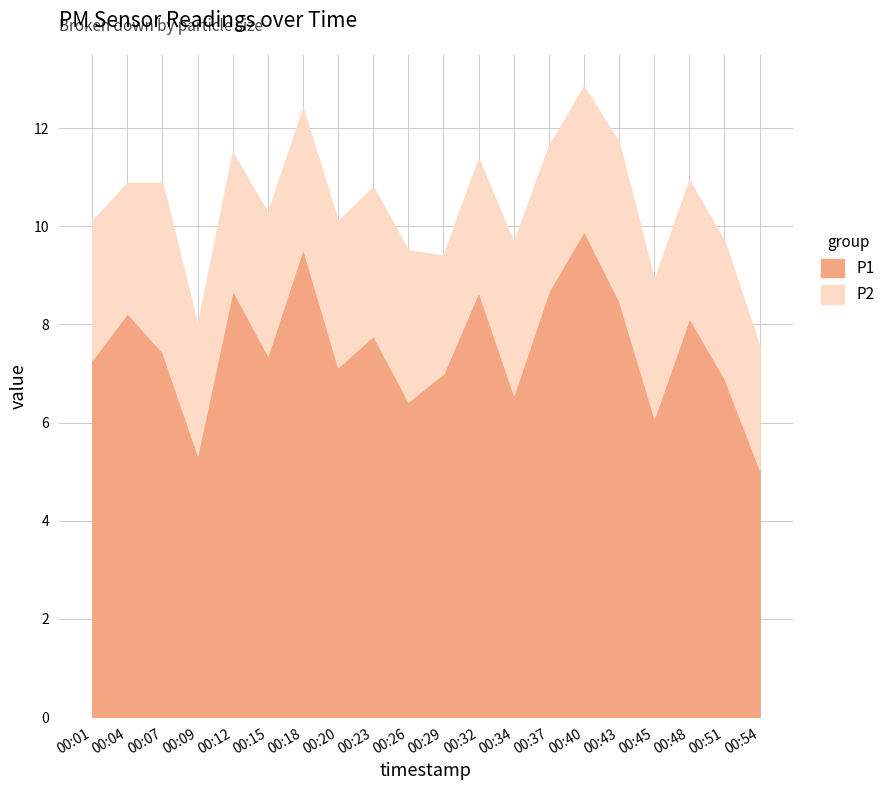

What is the maximum value for P2?

3.5